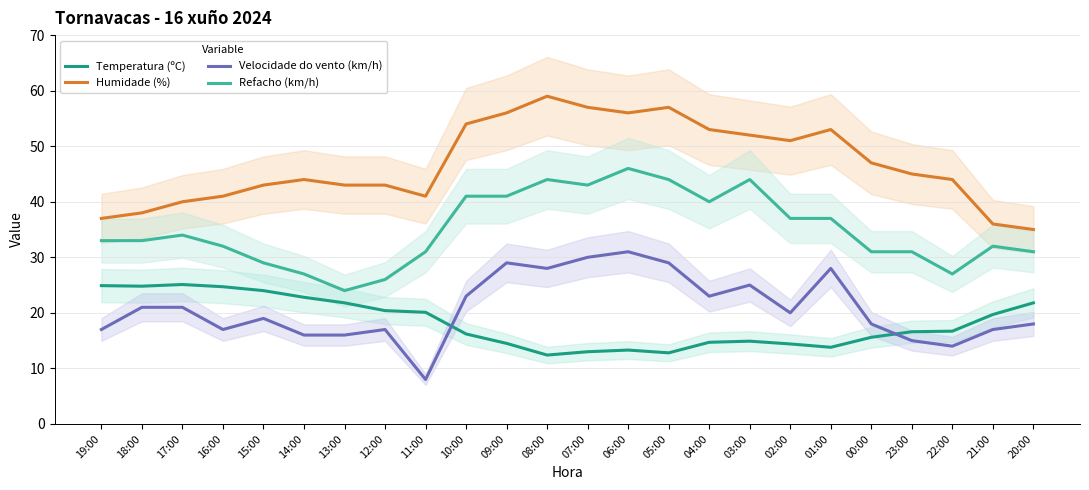

What is the maximum value for Velocidade do vento (km/h)?

31.0